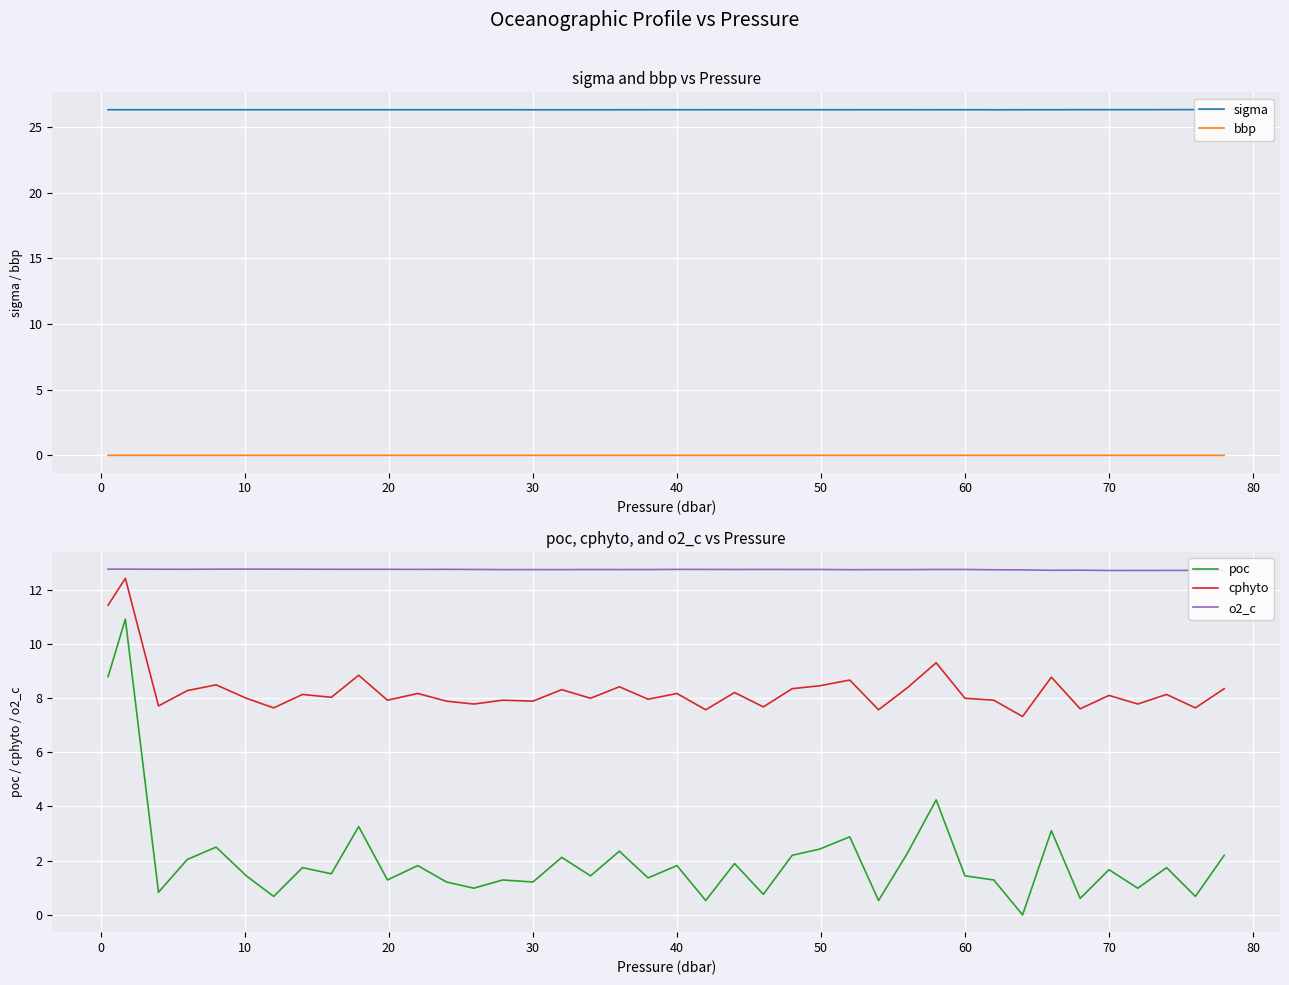

True or false: poc and o2_c intersect in this chart.

False